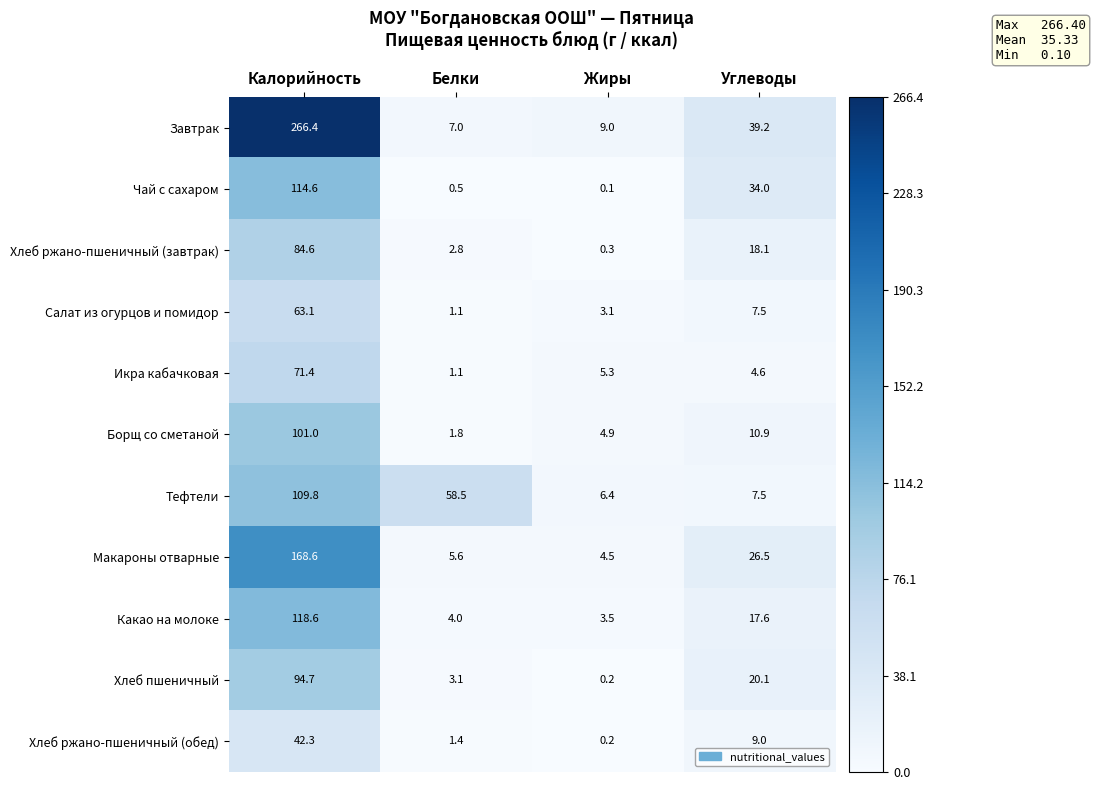

What is the difference between the highest and lowest values at Калорийность?

224.1